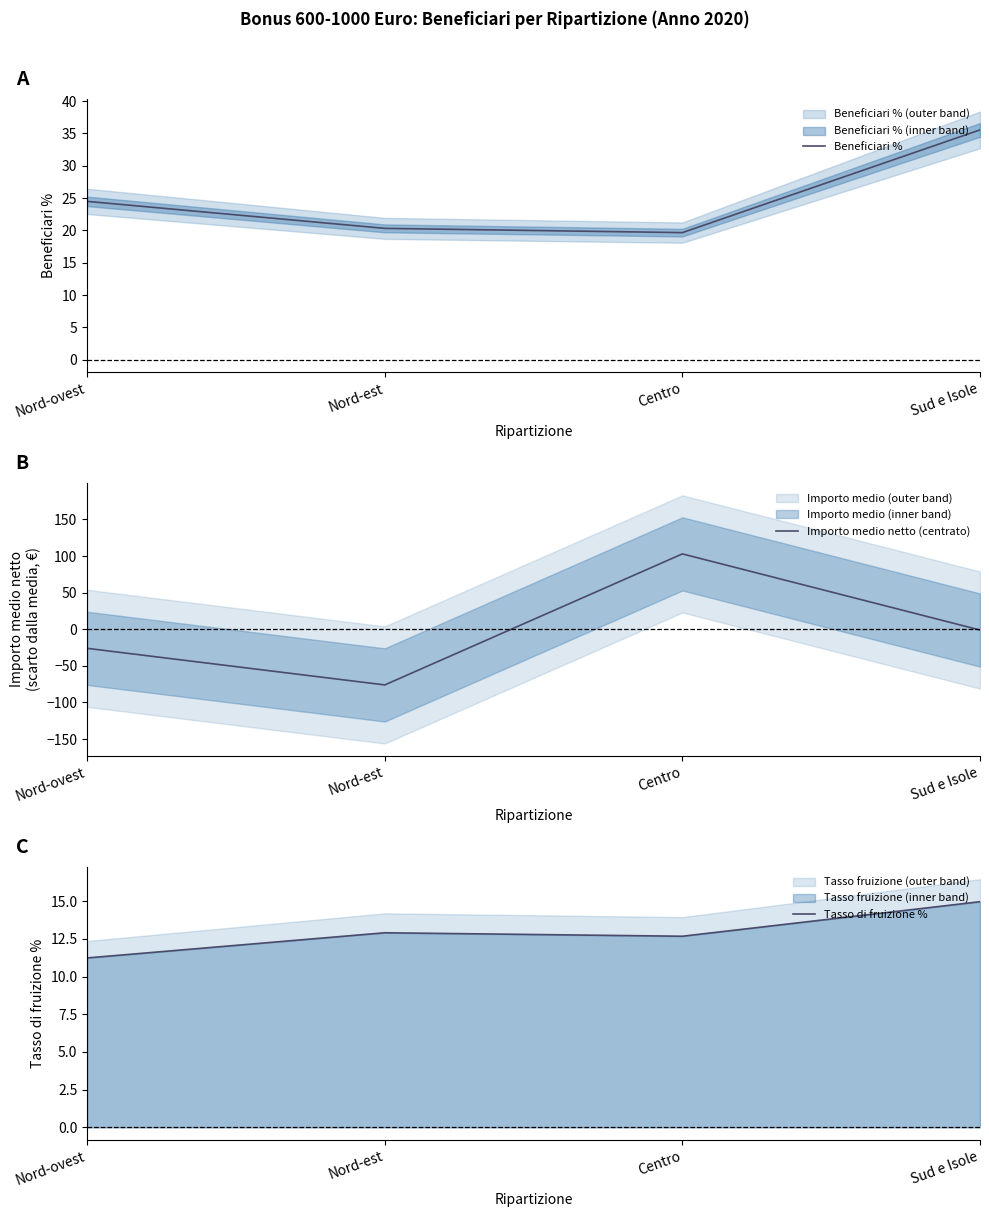

Which series has the widest spread of values?

Importo medio netto (centrato)